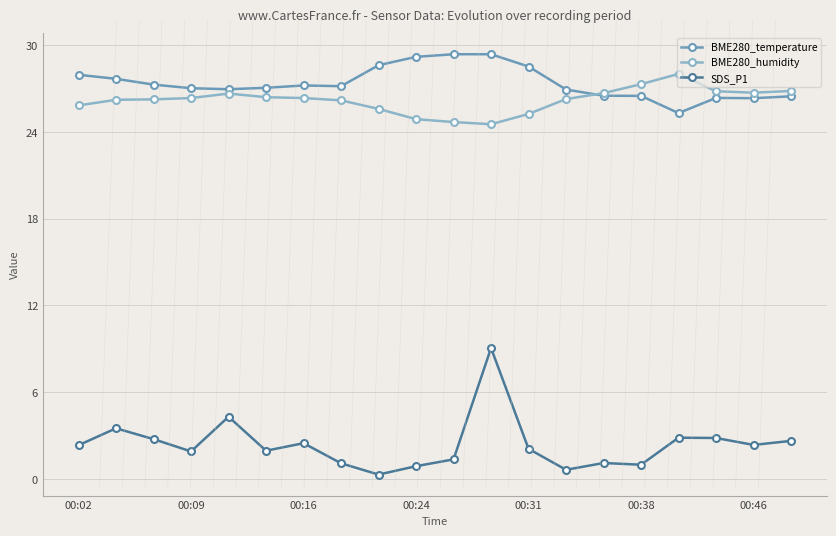

Count the number of data series in this chart.

3